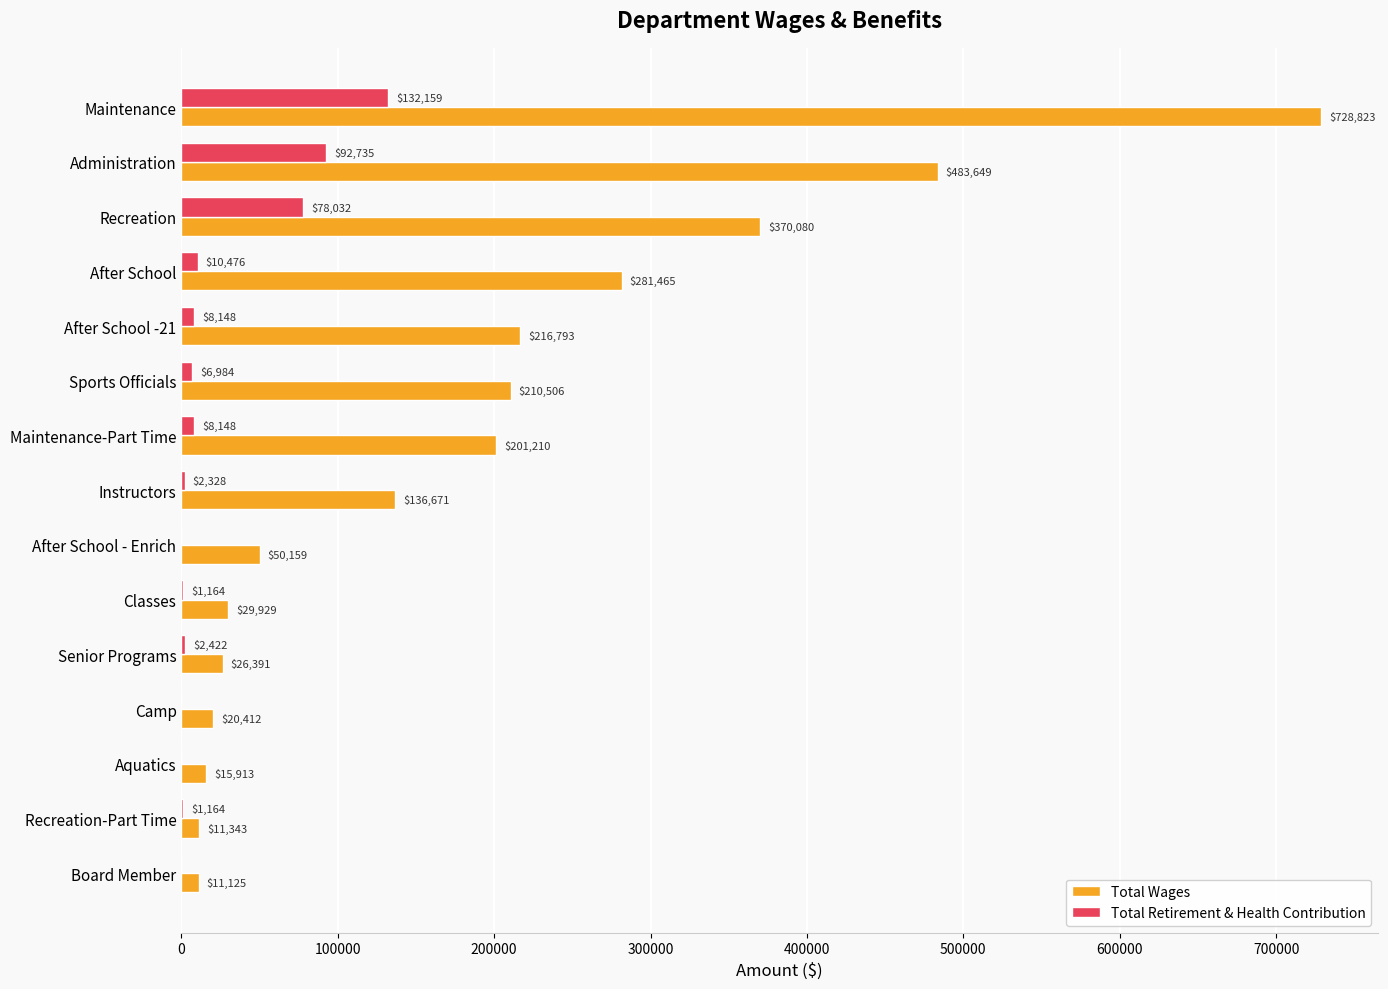

What is the sum of all Total Wages values?

2794469